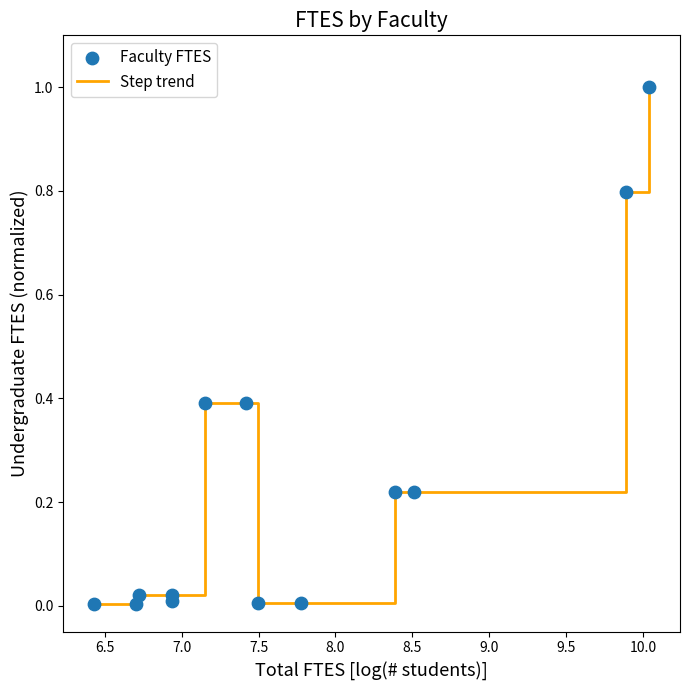

What is the difference between the maximum and minimum values?

1.0